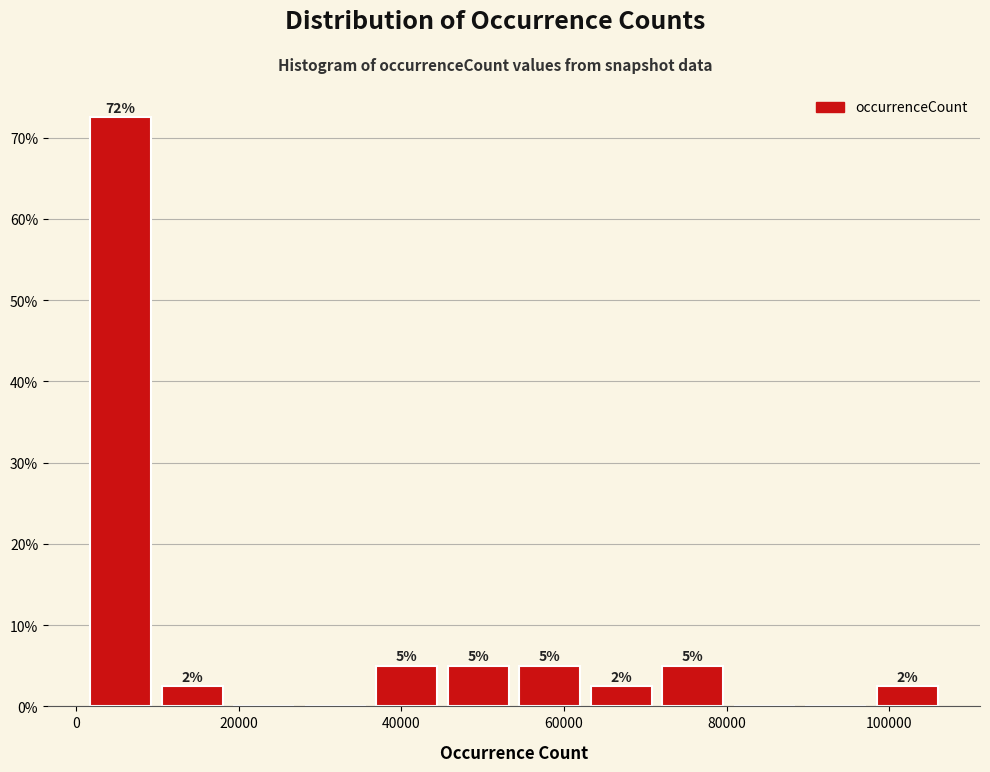

Over which range of the x-axis is the bar tallest?

2000 to 10000